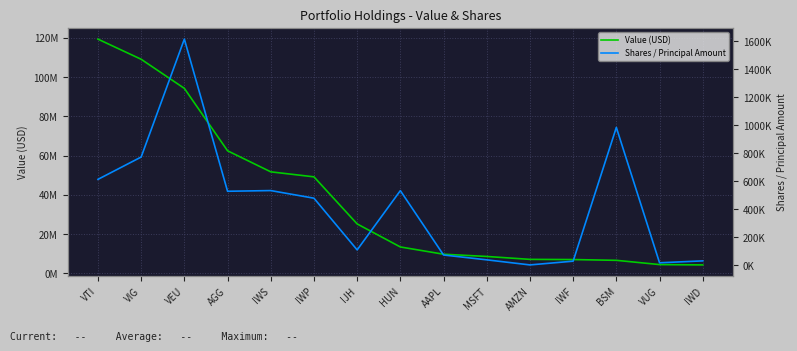

What is the label of the 5th point from the left?

IWS